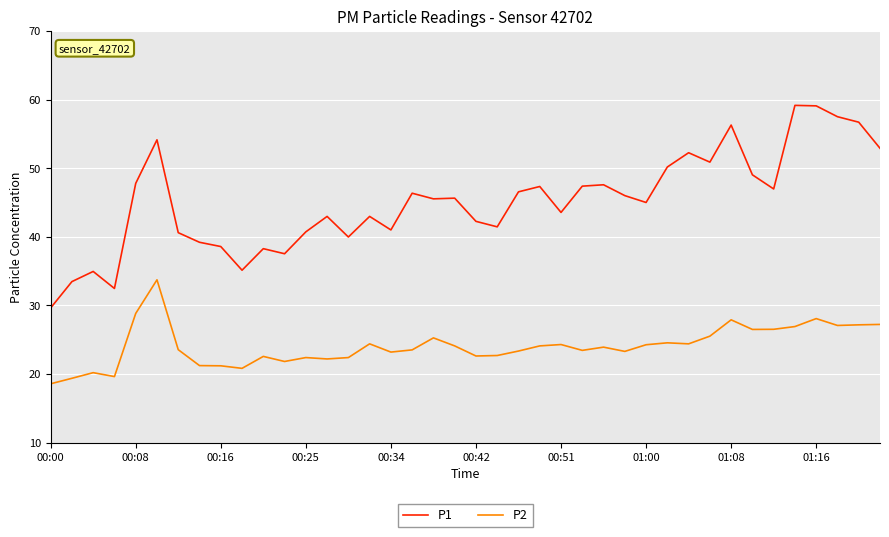

True or false: P2 and P1 intersect in this chart.

False